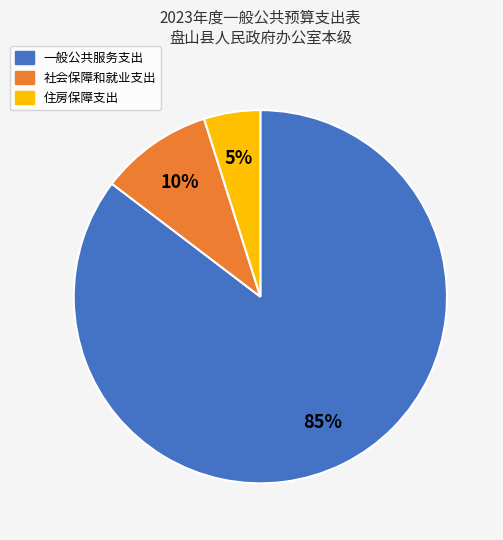

Which category has the smallest portion of the pie?

住房保障支出